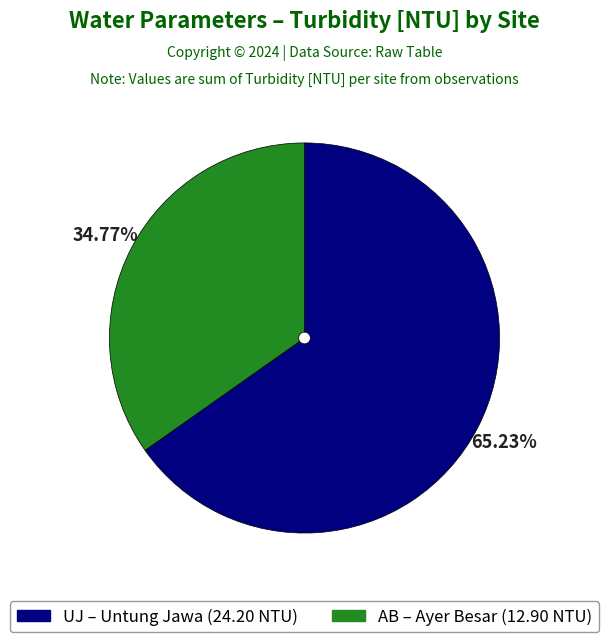

Which slice is the largest?

UJ